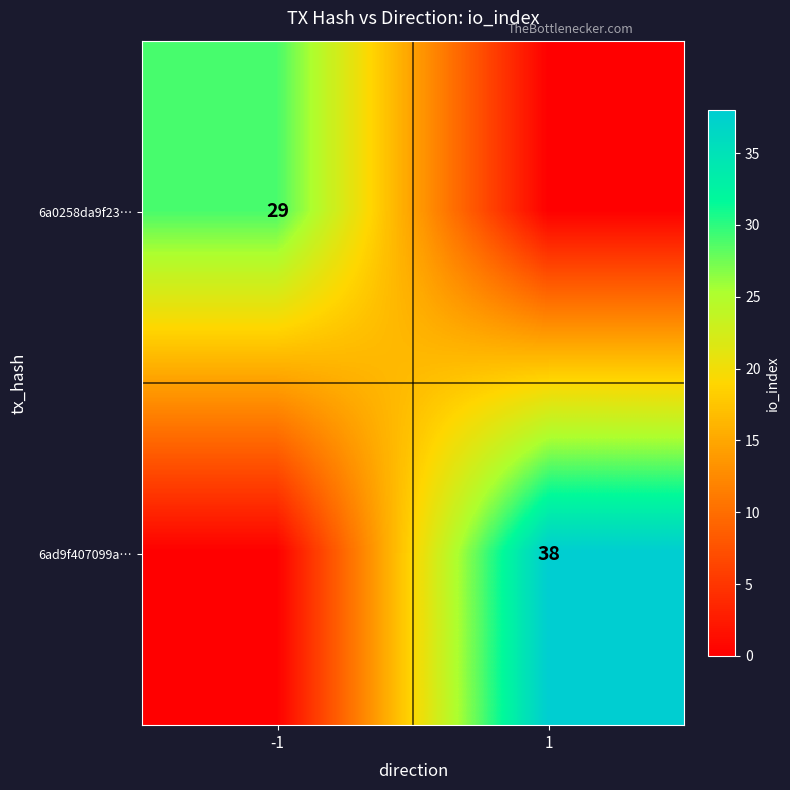

The value of 6ad9f407099a… at 1 is 51. True or false?

False